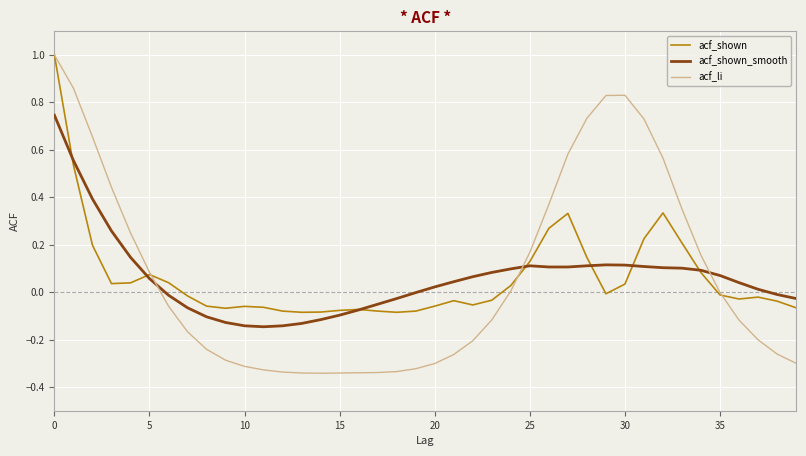

Which series has the widest spread of values?

acf_li